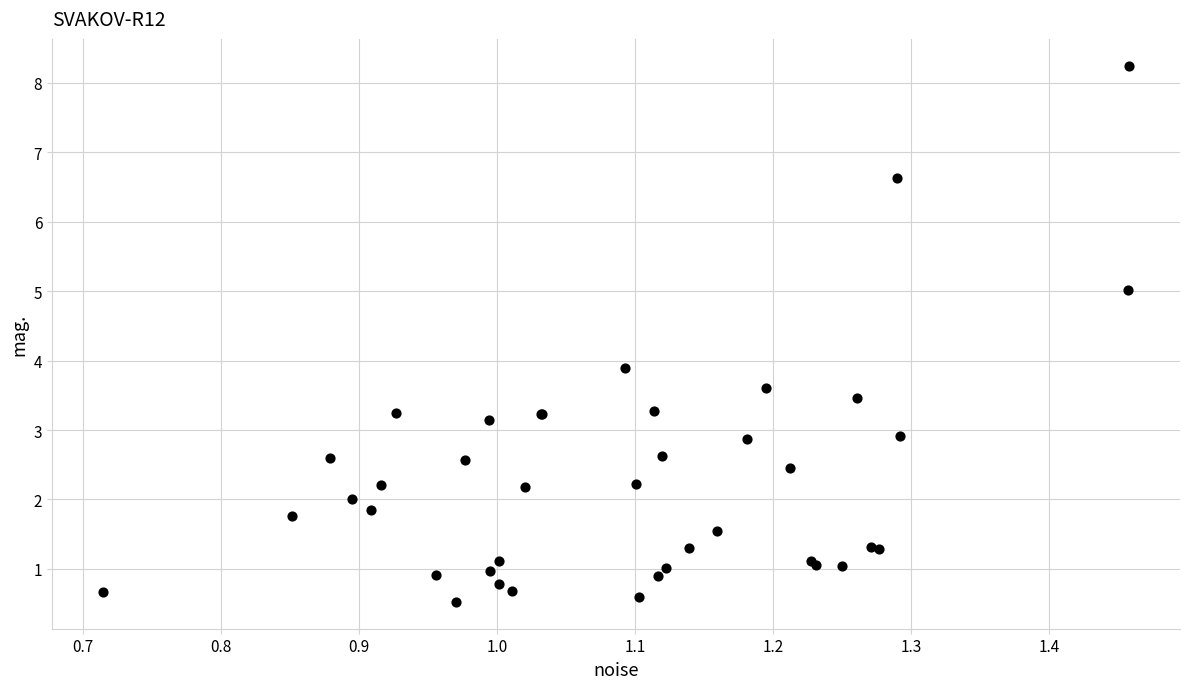

What Y value in the scatter plot is closest to 4?

3.9